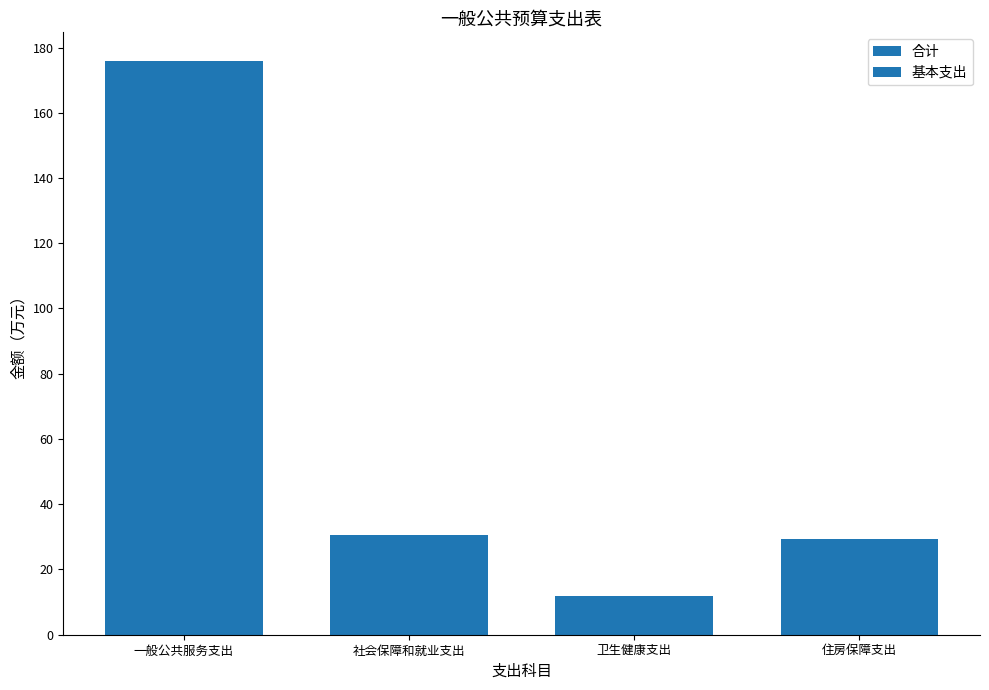

How many data points in 合计 are above 30?

2